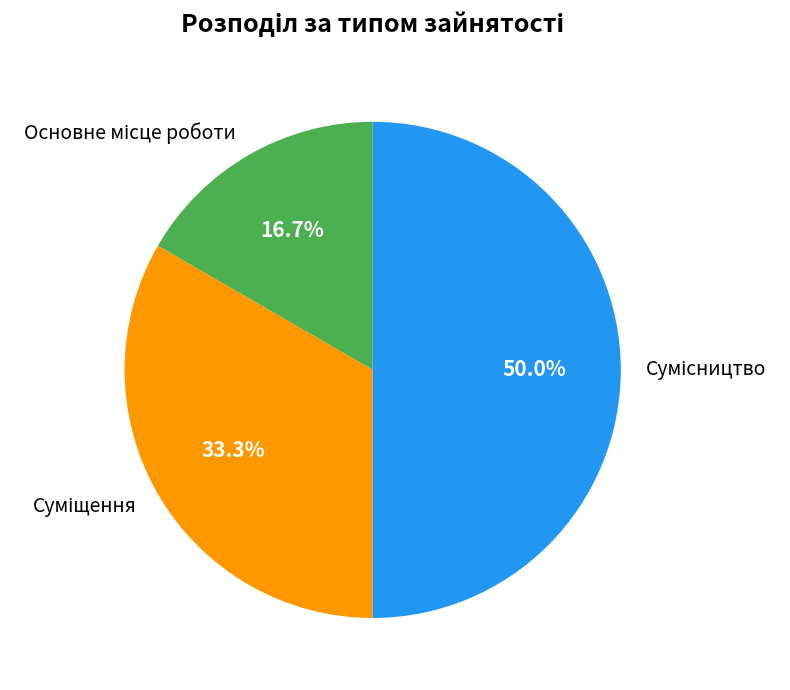

To the nearest percent, what is the average slice percentage?

33%